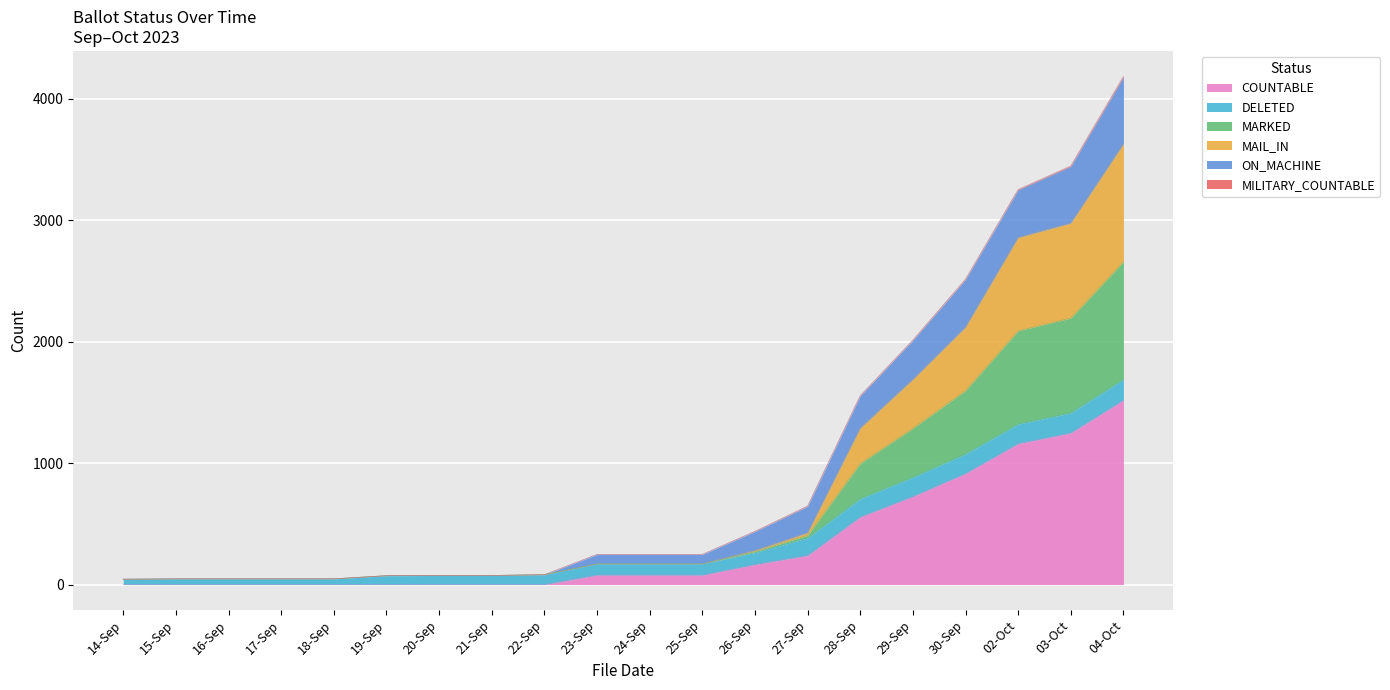

Between 26-Sep and 17-Sep, which is larger?

26-Sep